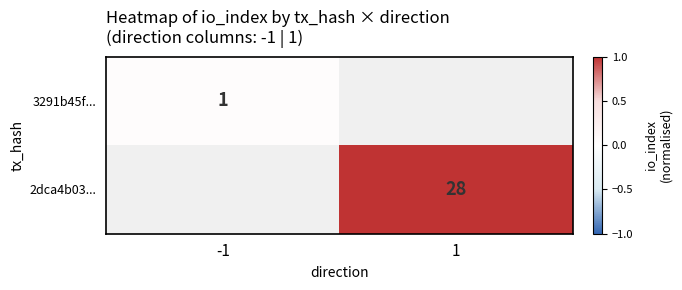

Rank the series by their average value, from highest to lowest.

3291b45f..., 2dca4b03...